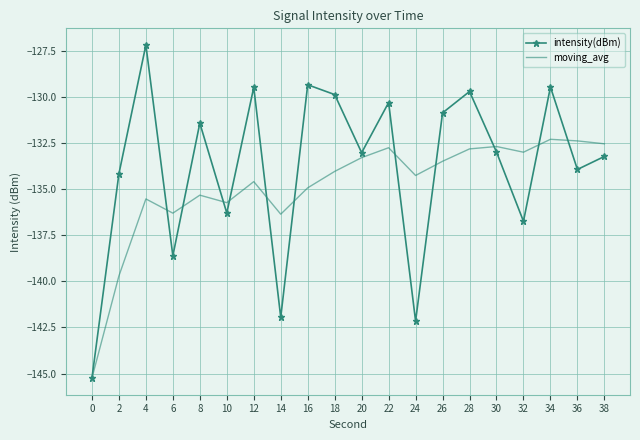

What is the approximate value of intensity(dBm) at 2?

-134.2